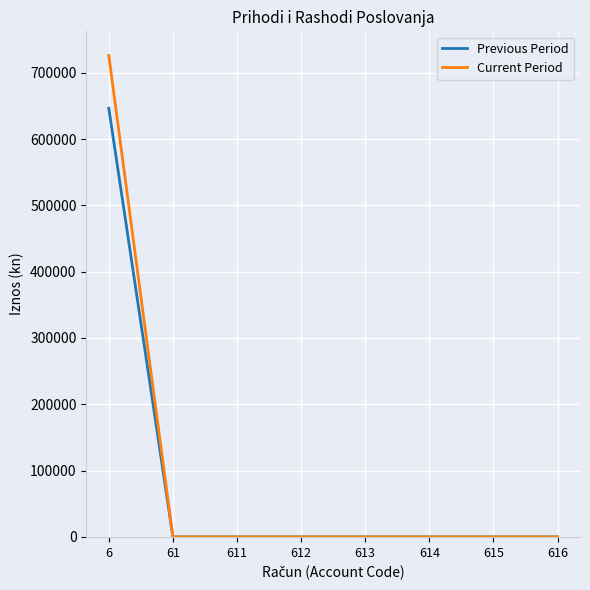

Which series has the largest total across all categories?

Current Period